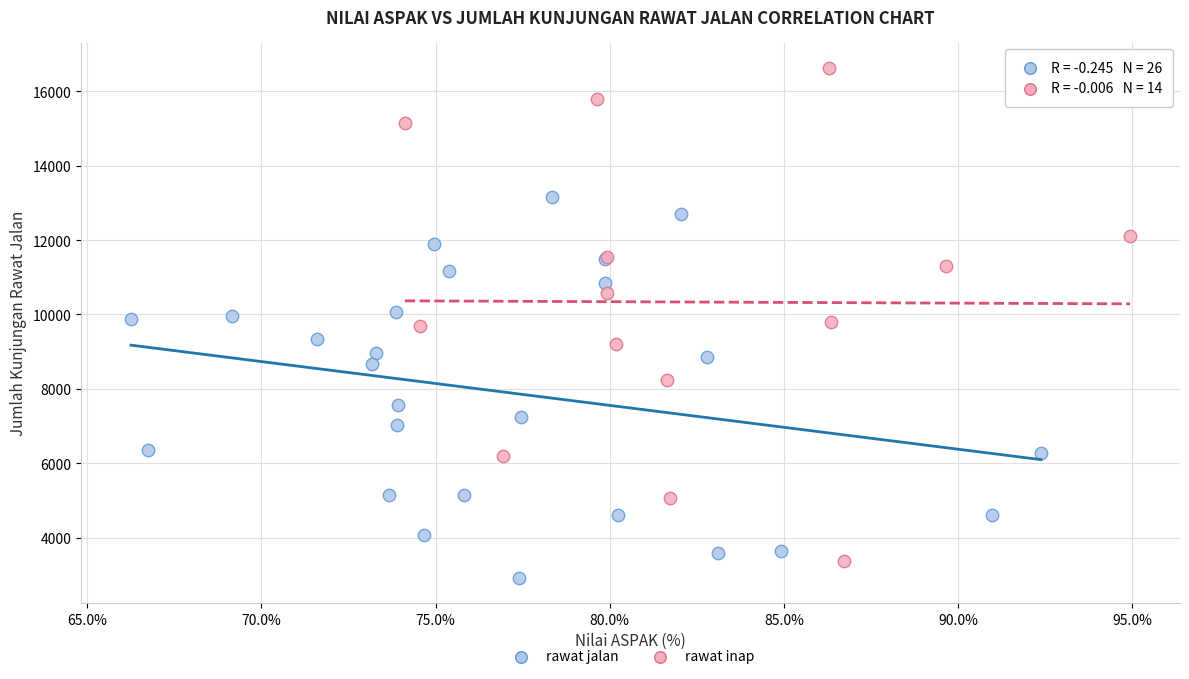

Which series has the widest spread of Y values?

rawat inap